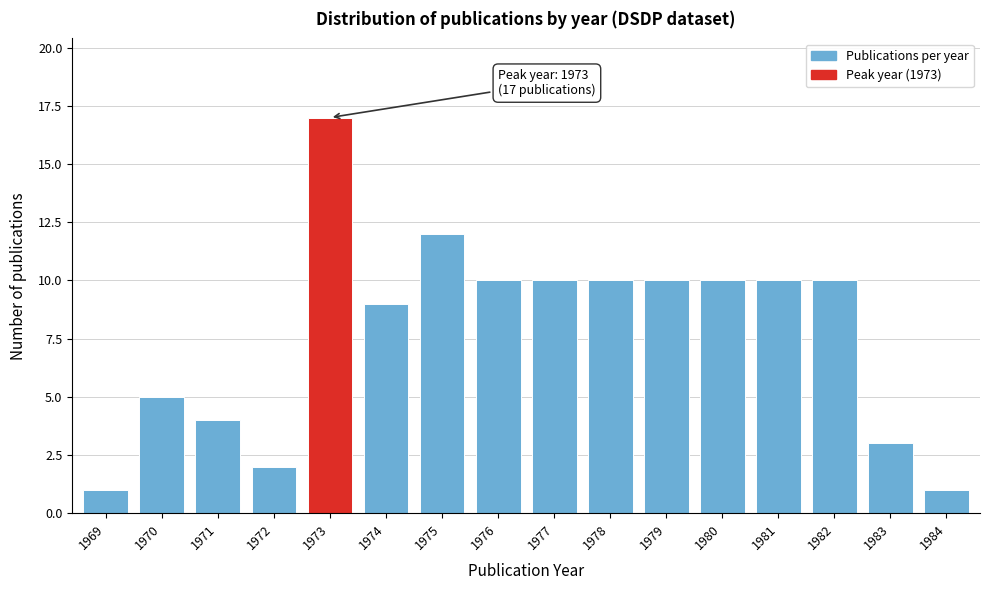

Reading left to right, list all the values displayed in this chart.

1969=1	1970=5	1971=4	1972=2	1973=17	1974=9	1975=12	1976=10	1977=10	1978=10	1979=10	1980=10	1981=10	1982=10	1983=3	1984=1